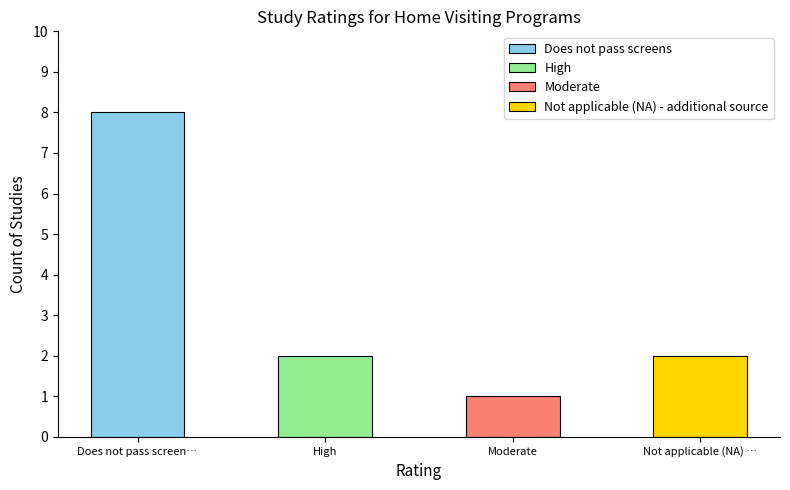

How many values are between 2 and 8?

3